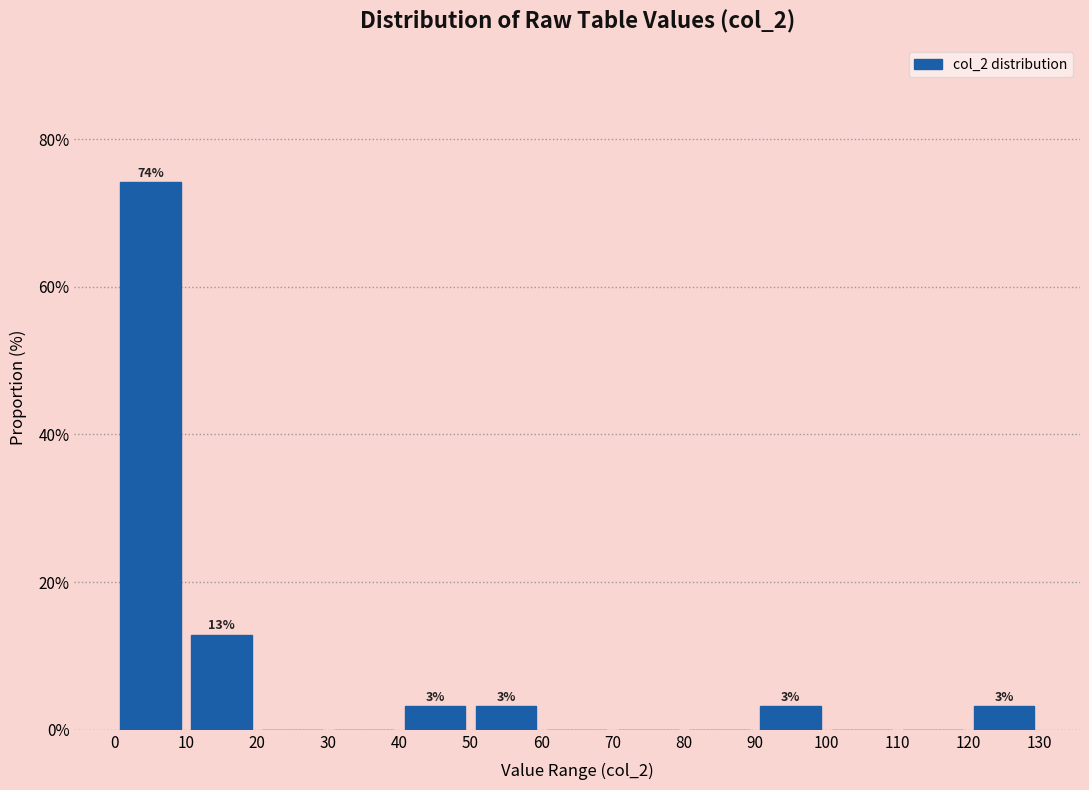

Which range on the x-axis has the tallest bar?

0 to 10